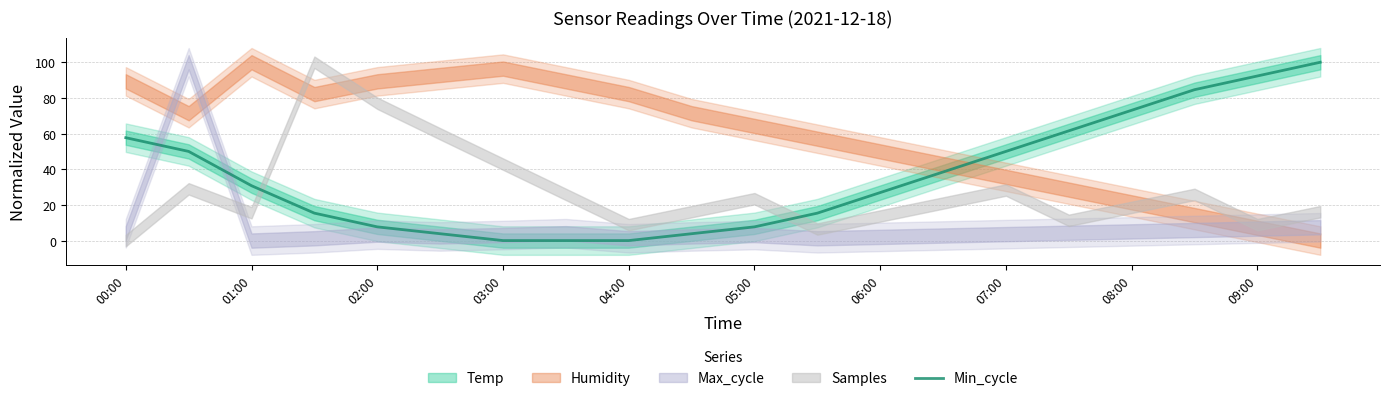

Reading left to right, list all the values displayed in this chart.

57.7	50.0	30.8	15.4	7.7	3.8	0.0	0.0	0.0	3.8	7.7	15.4	26.9	38.5	50.0	61.5	73.1	84.6	92.3	100.0